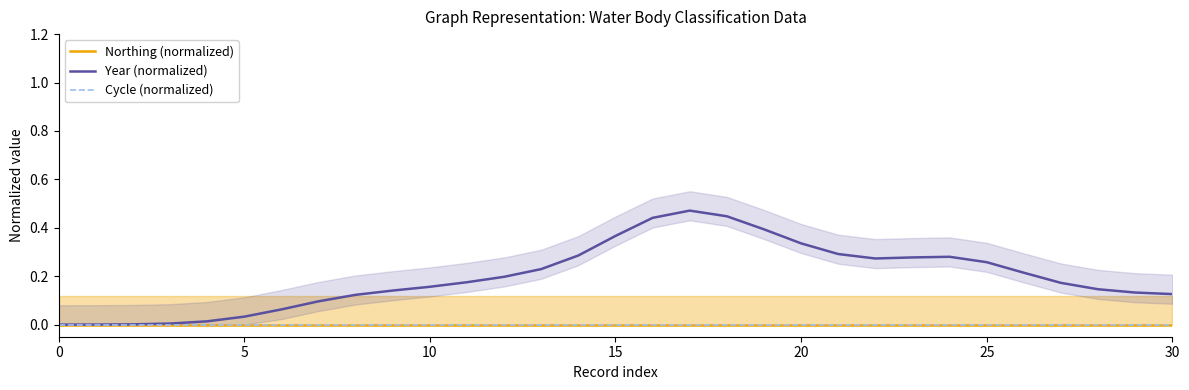

Which series changed the most between 0 and 10?

Year (normalized)